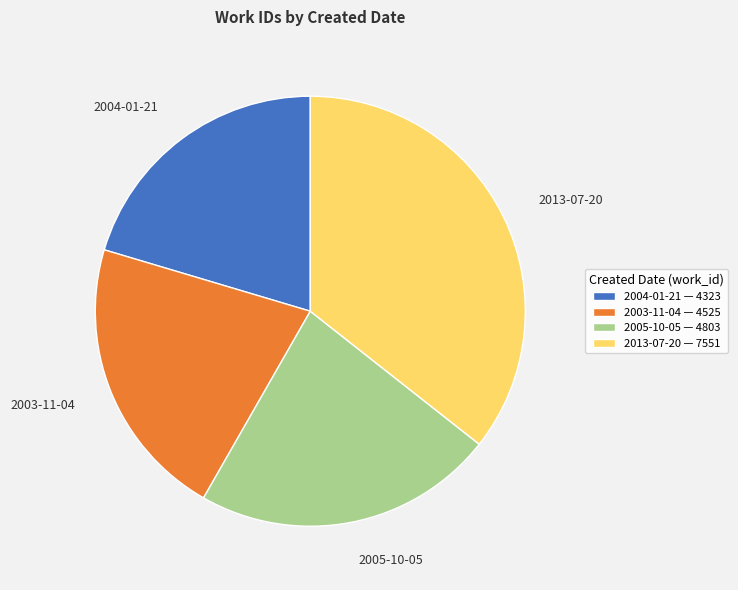

Combined, do 2013-07-20 — 7551 and 2005-10-05 — 4803 account for over 50%?

Yes